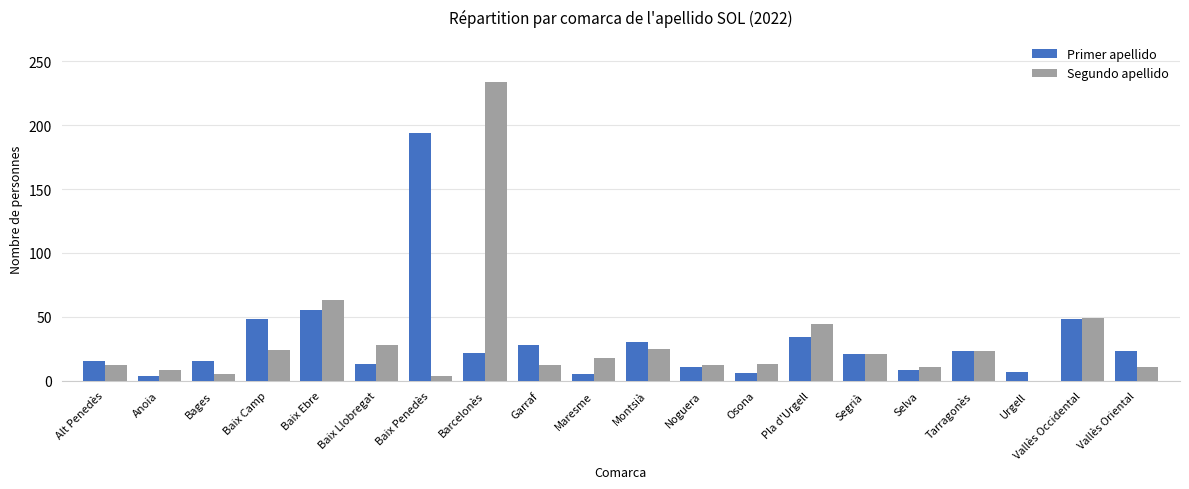

Read the Primer apellido value at Baix Camp.

48